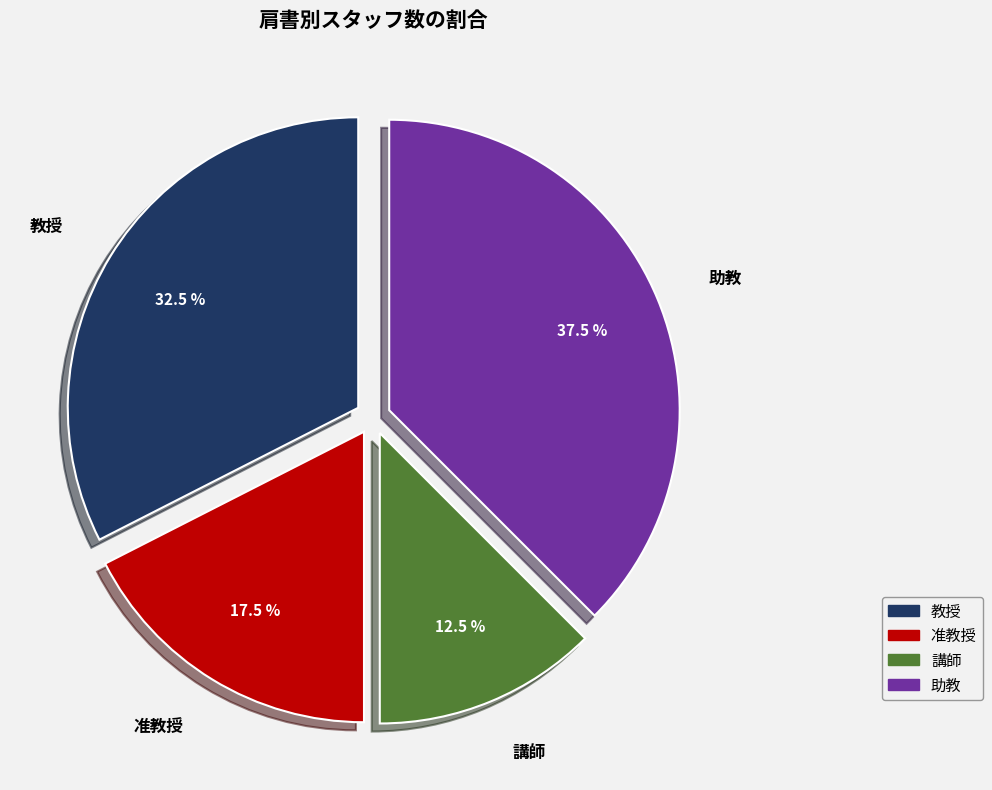

Is there any slice that represents more than half of the pie?

No